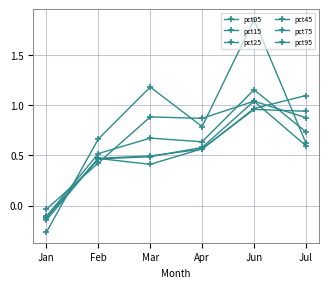

True or false: pct45 has more than 2 points higher than both neighbors.

False